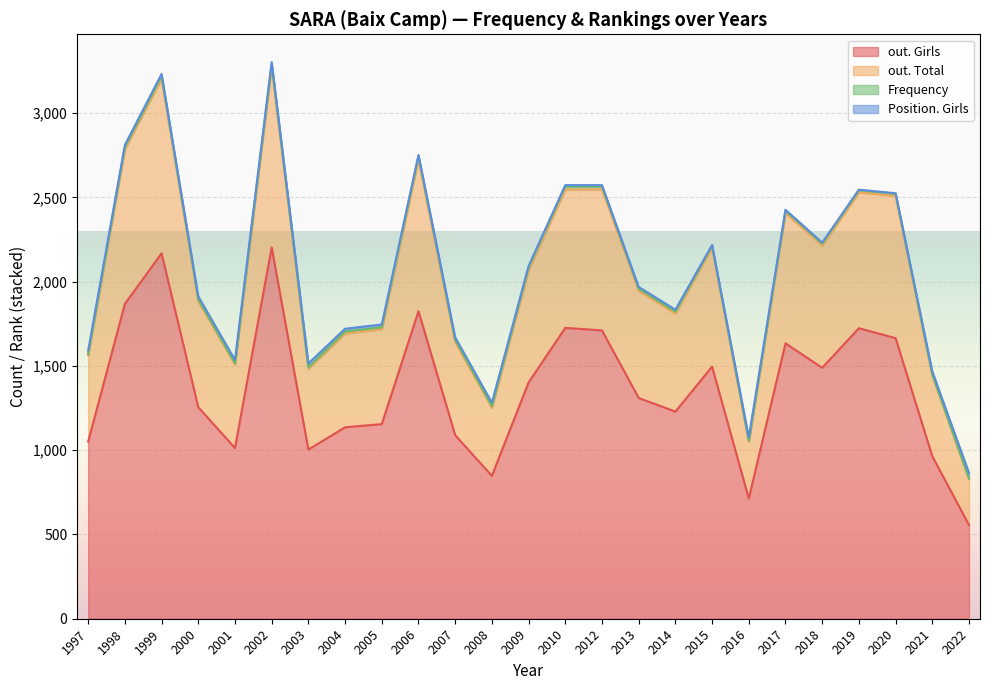

Is it true that out. Girls equals 468 at 2002?

False